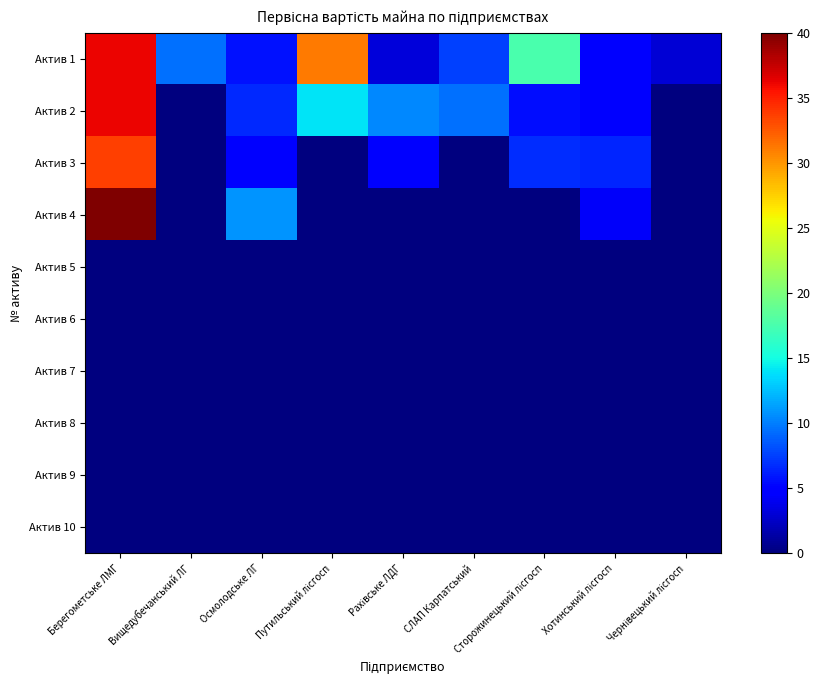

At which category is the sum across all series the highest?

Берегометське ЛМГ